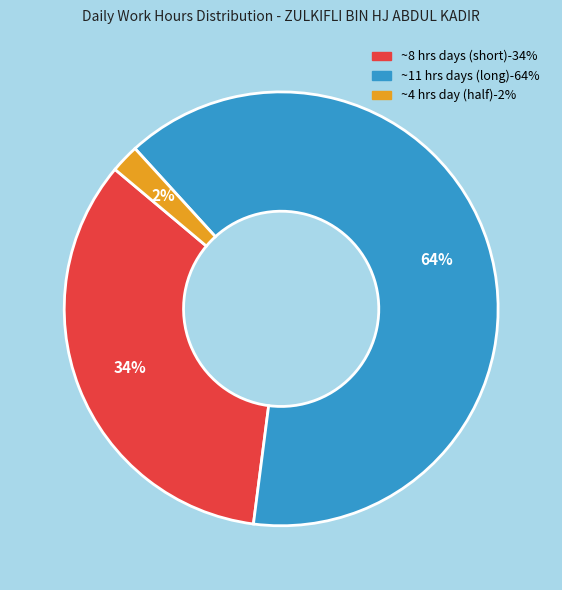

Is there any slice that represents more than half of the pie?

Yes